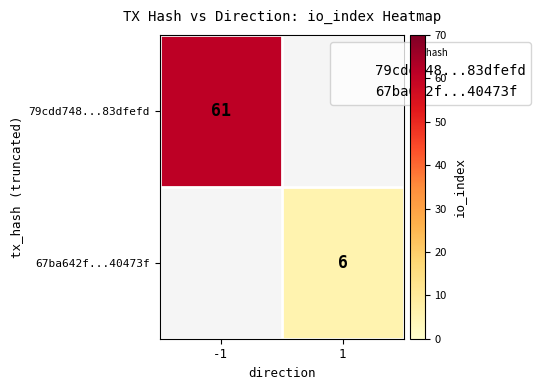

At how many categories does at least one series exceed 34?

1